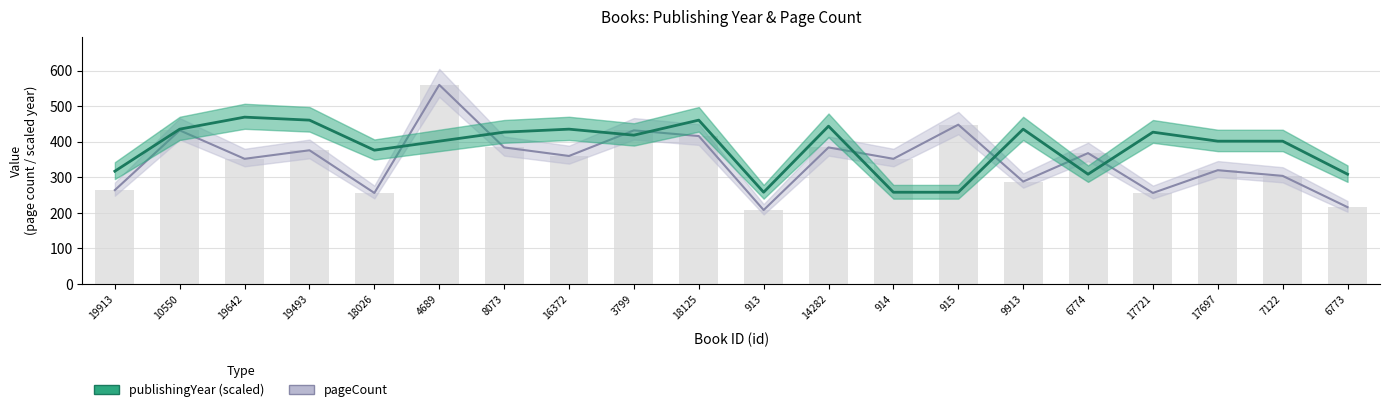

What is the difference between the maximum and minimum values in the publishingYear series?

211.2